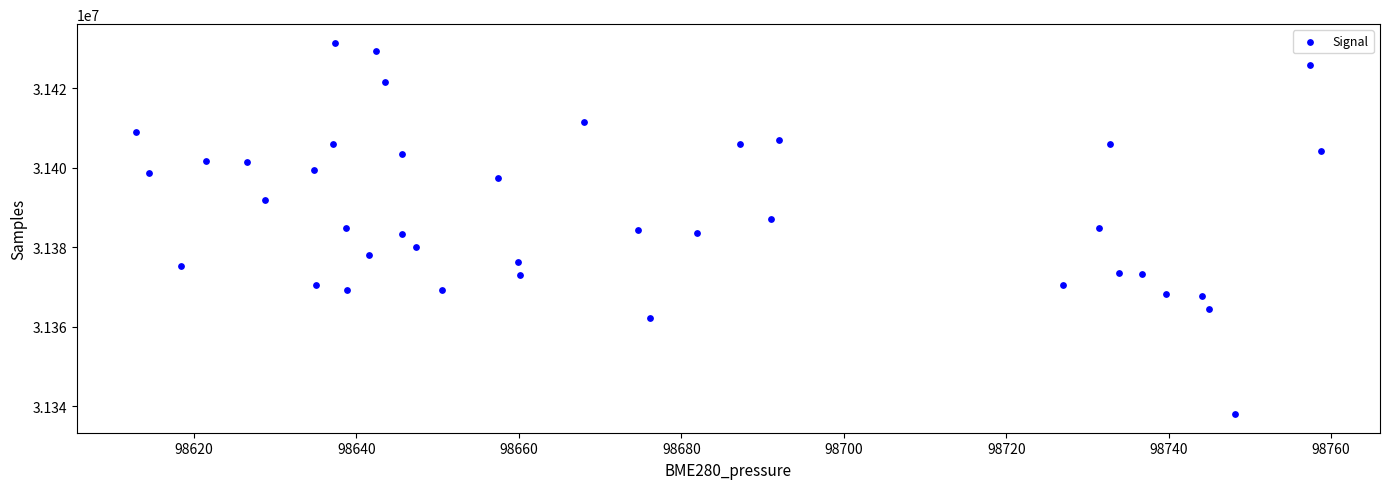

What is the range of Y values (max minus min)?

93536